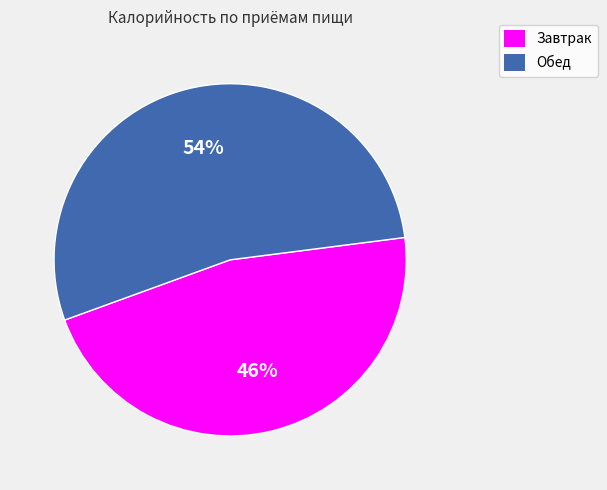

What percentage is the Обед slice, to the nearest percent?

54%